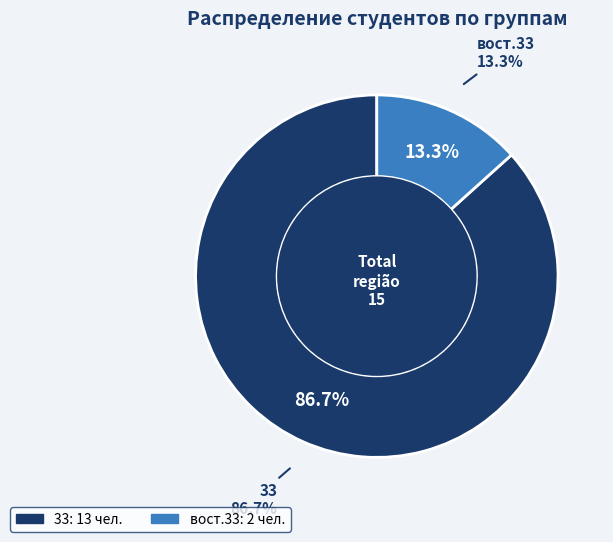

To the nearest percent, what portion does 33 represent?

87%